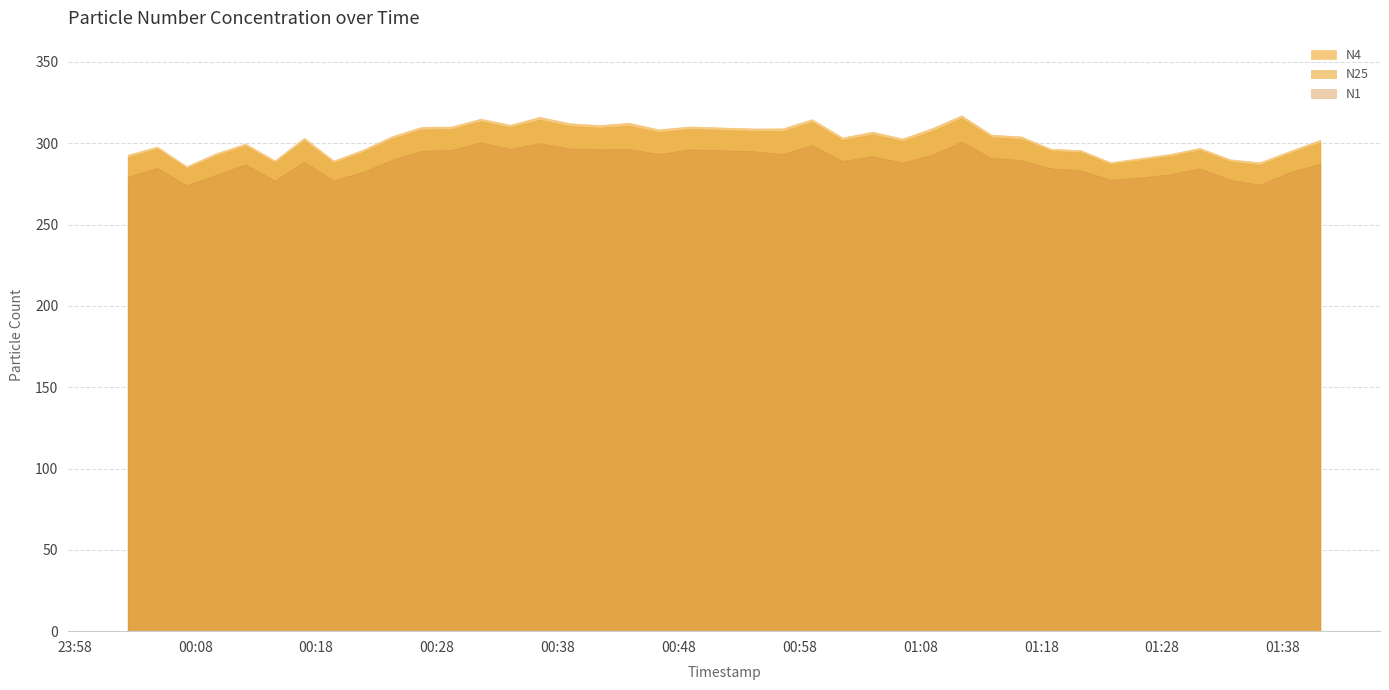

Which series has the widest spread of values?

N4